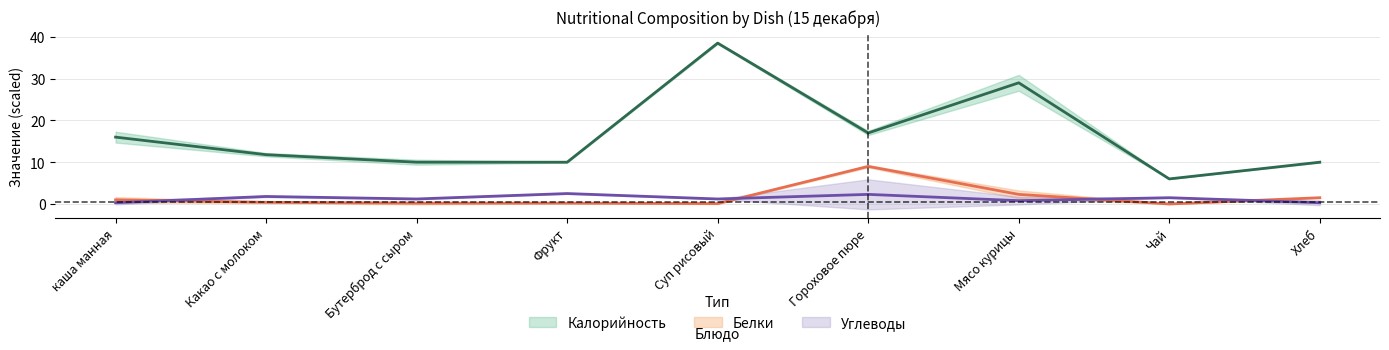

What is the label of the 6th point from the left?

Гороховое пюре